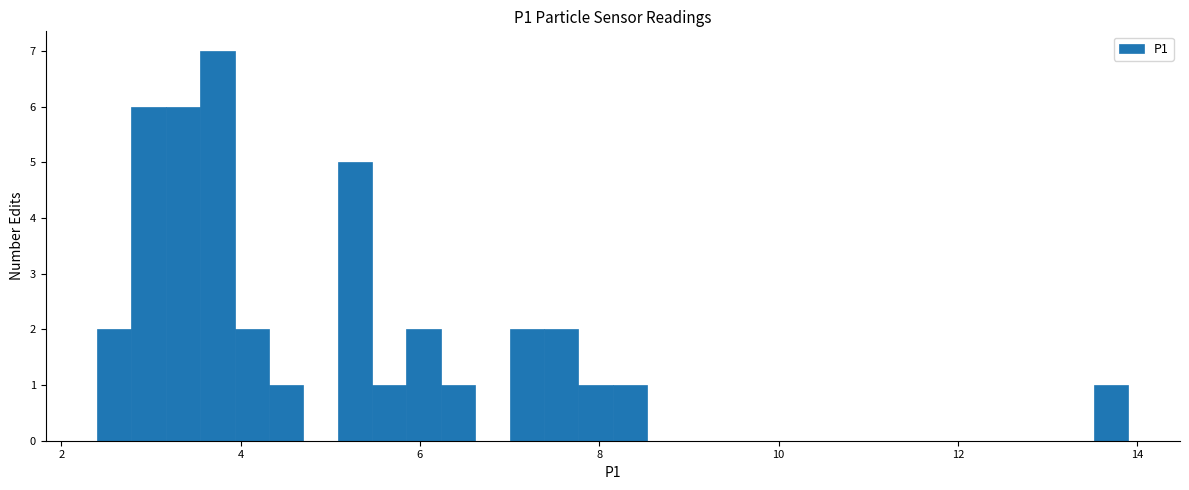

Around what value on the x-axis is the tallest bar? Give the approximate position of its centre, as read against the axis.

3.8